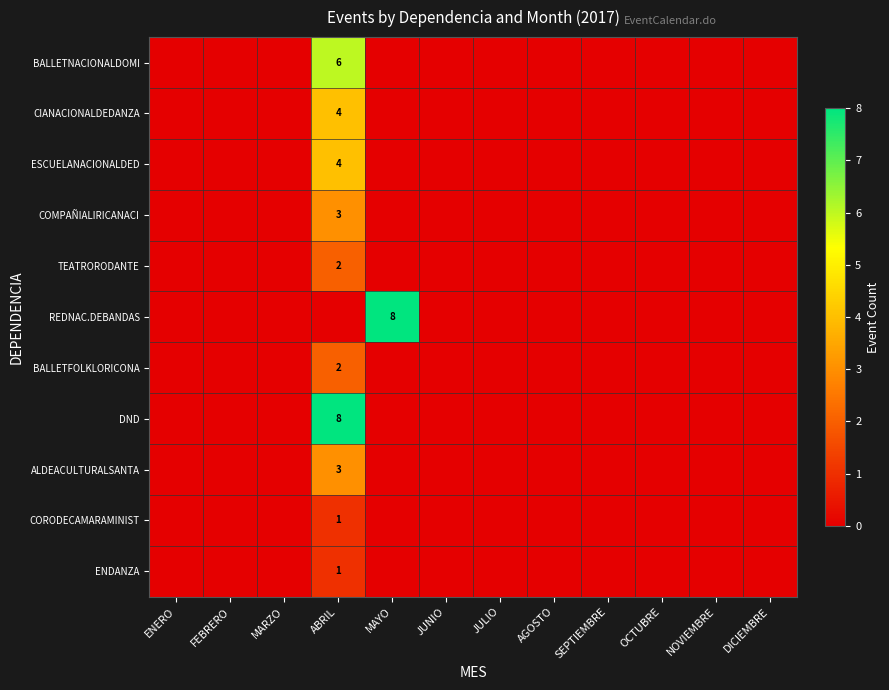

Is it true that BALLETNACIONALDOMI equals 6 at ABRIL?

True